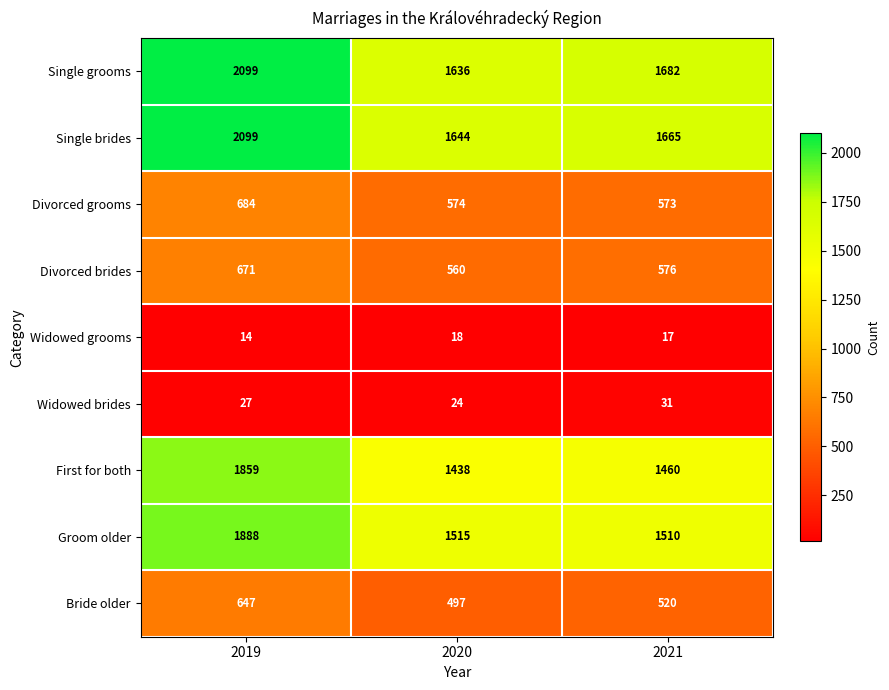

At how many categories does at least one series exceed 1393?

3